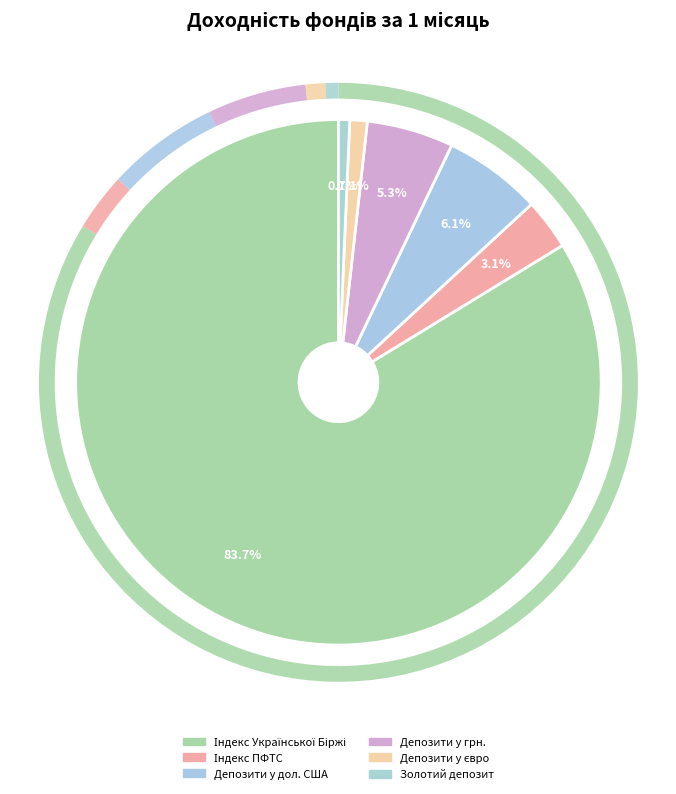

To the nearest percent, what percentage of the pie is Золотий депозит?

1%